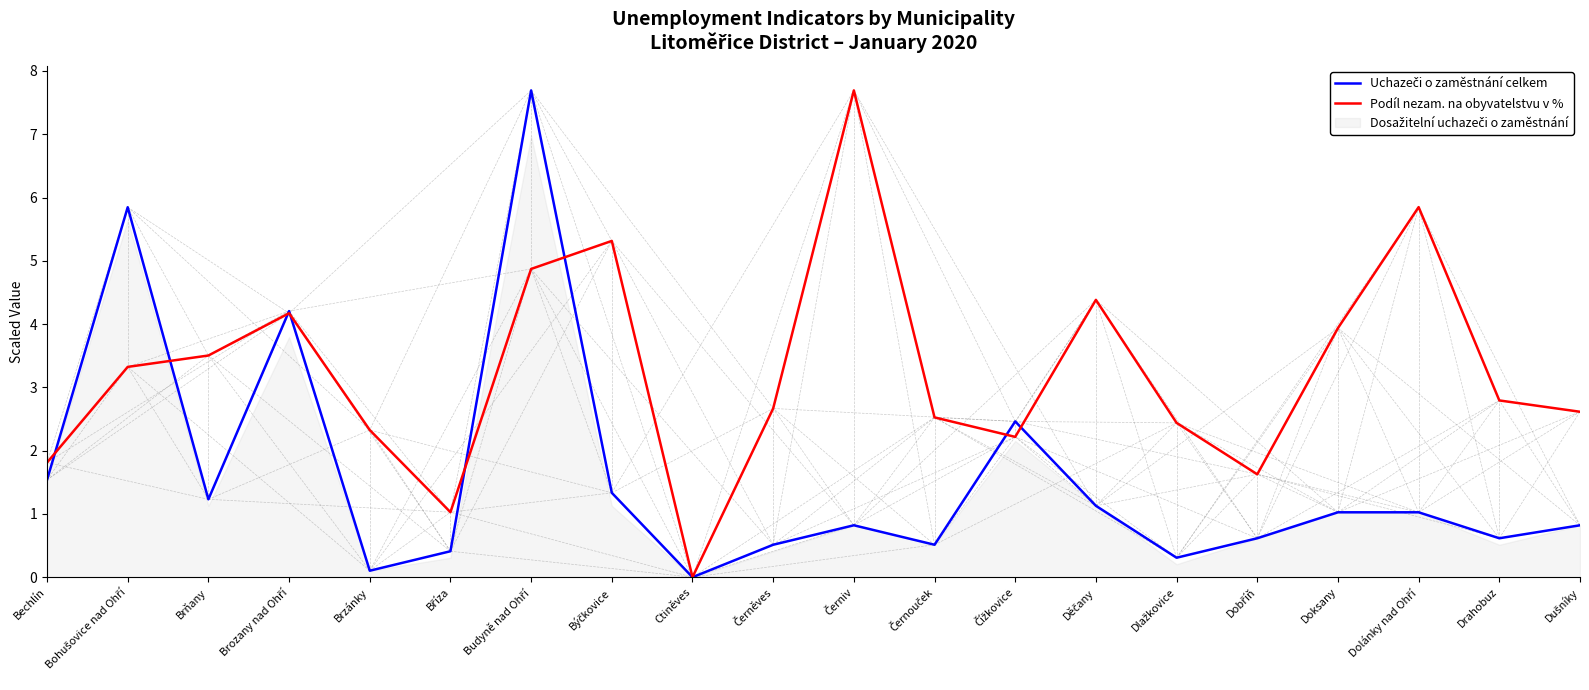

Rank the series at Černouček from lowest to highest value.

Uchazeči o zaměstnání celkem, Podíl nezam. na obyvatelstvu v %